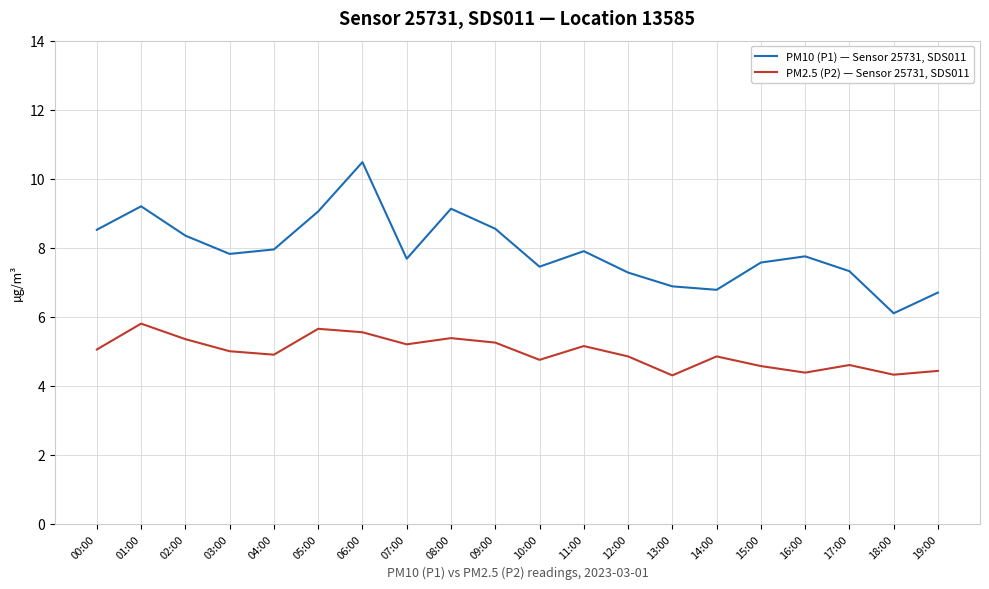

Is the value of PM2.5 (P2) — Sensor 25731, SDS011 at 17:00 greater than the value of PM10 (P1) — Sensor 25731, SDS011 at 19:00?

No